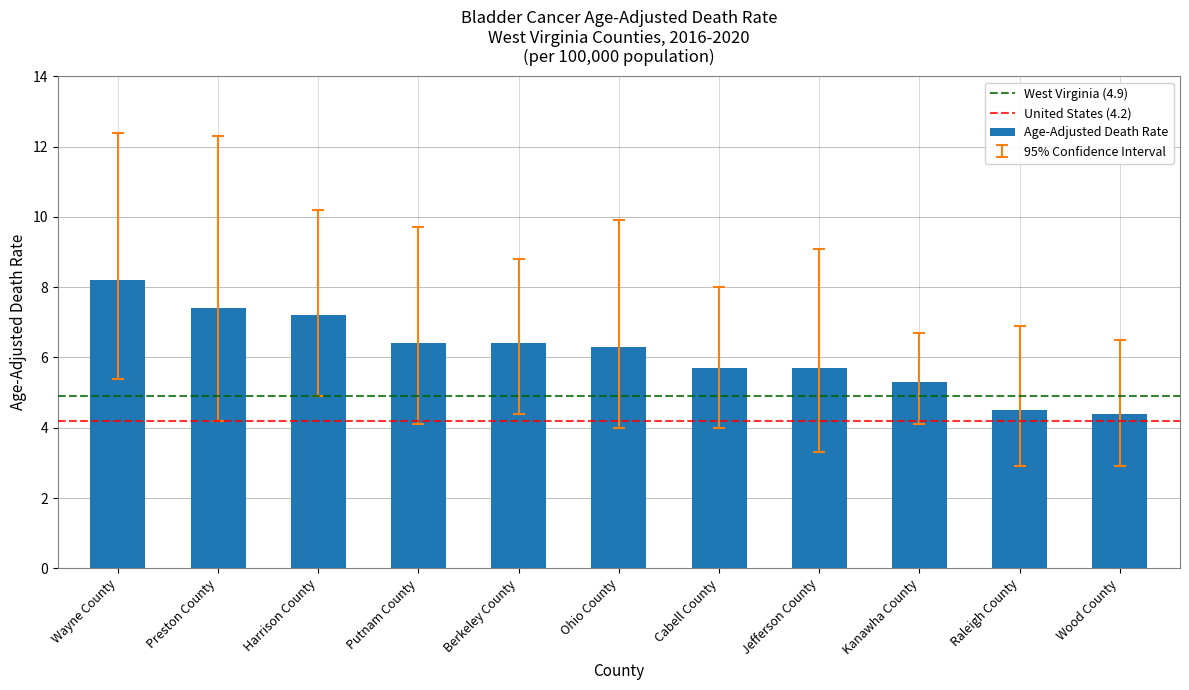

Are the bars grouped side by side (vs. stacked)?

No